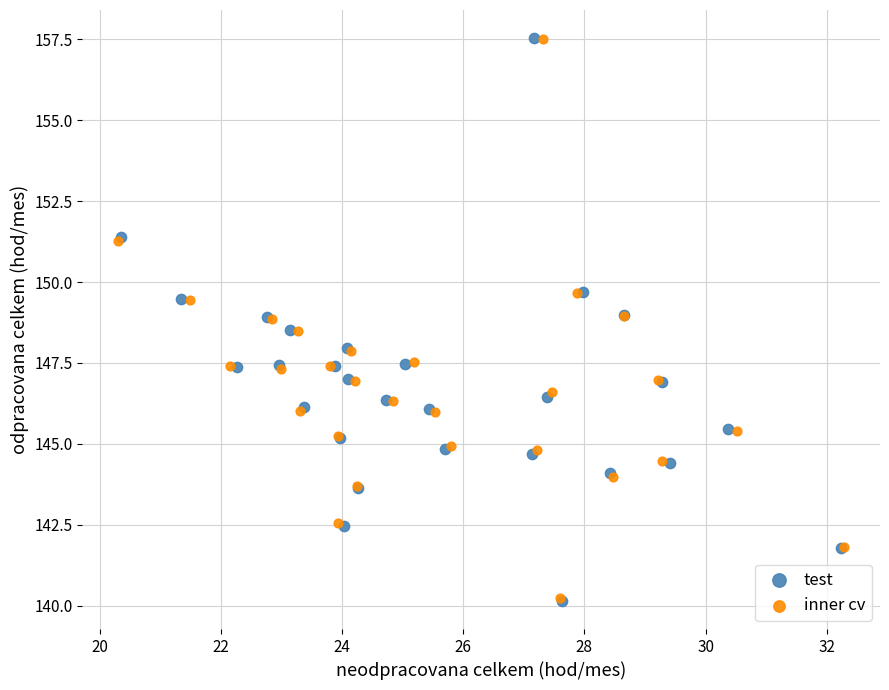

Which series has the widest spread of Y values?

test